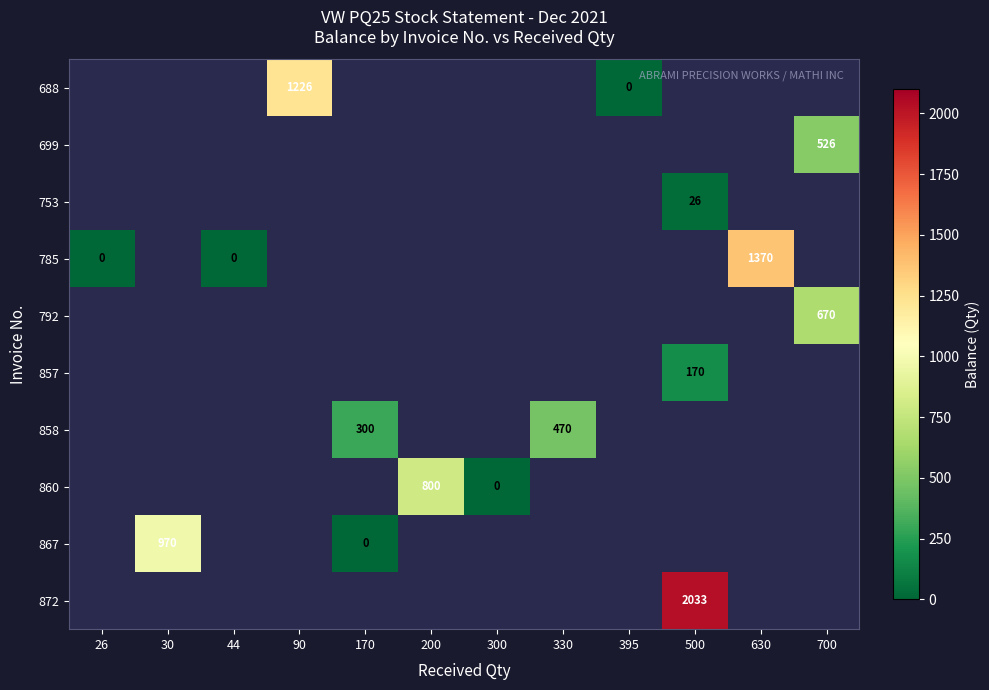

How many categories are shown in the chart?

12